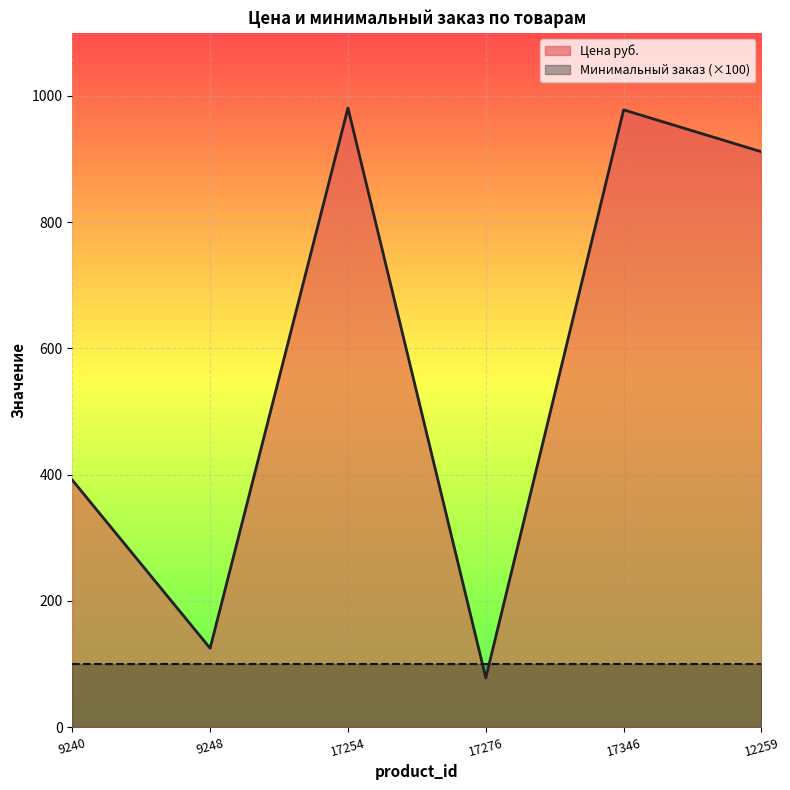

At which category does the data reach its first local valley?

9248